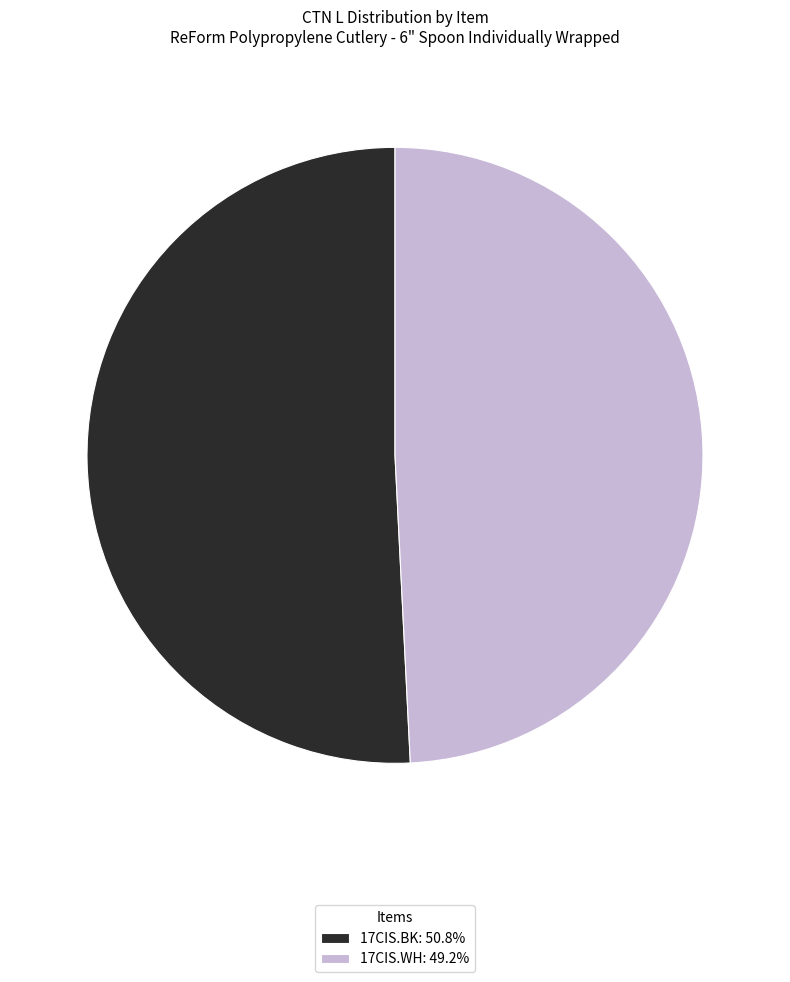

True or false: 17CIS.WH accounts for 34% of the total.

False